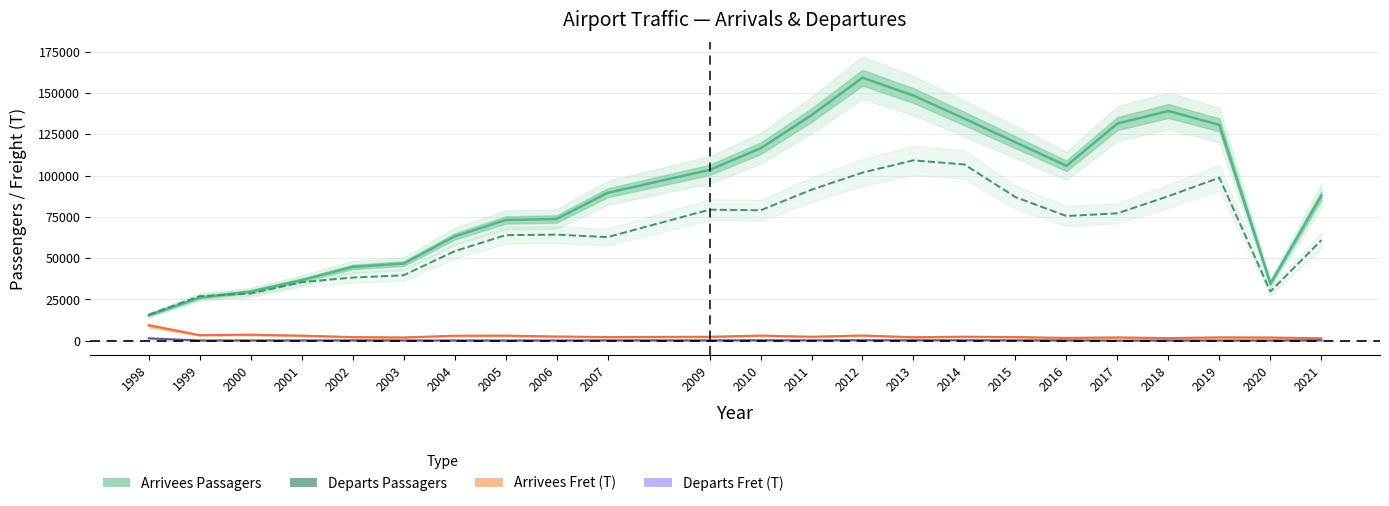

What is the difference between the maximum and minimum values in the Departs Passagers series?

93463.0